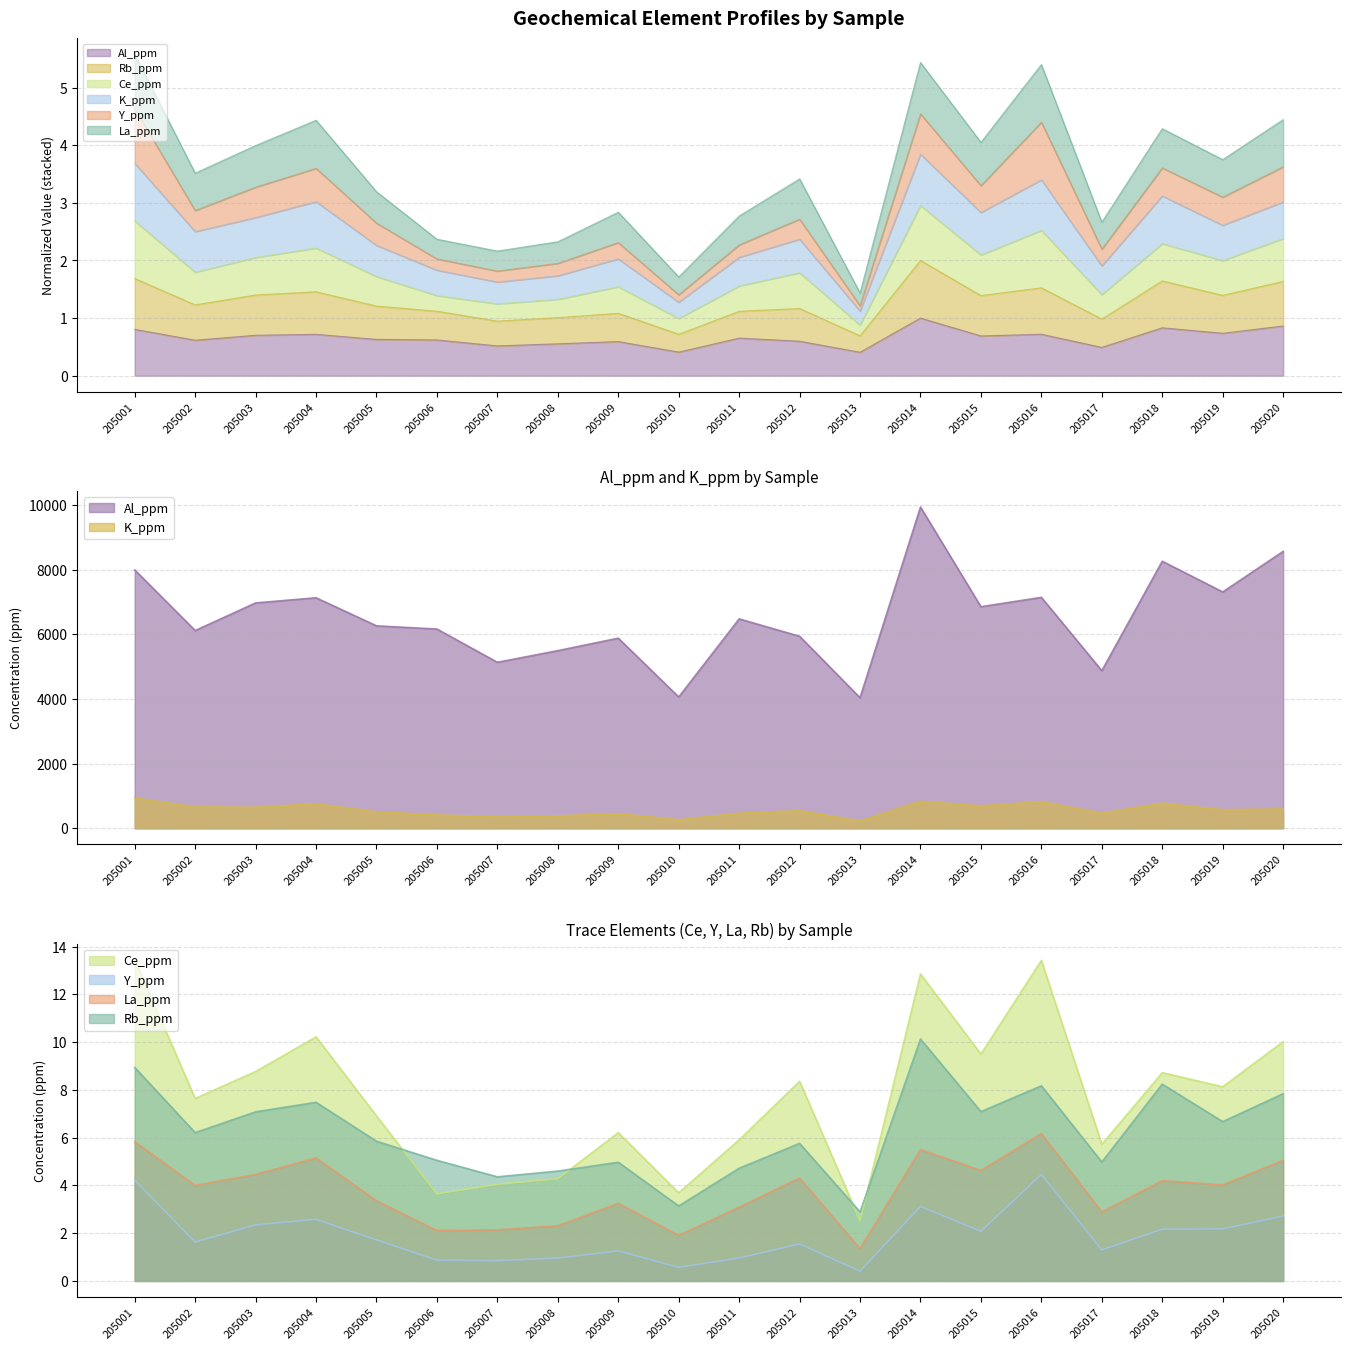

Which category has the highest value in the Y_ppm series?

205016